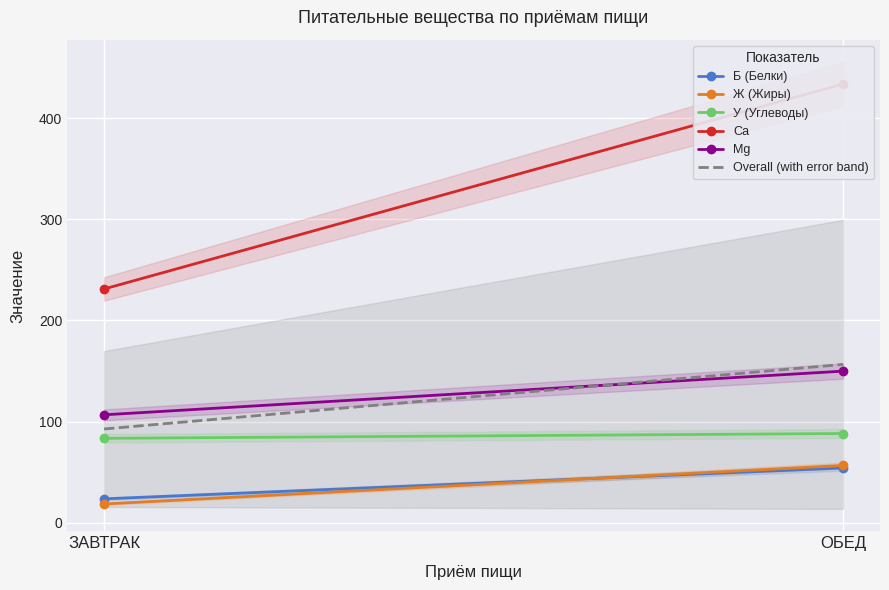

What is the maximum value for У (Углеводы)?

88.3